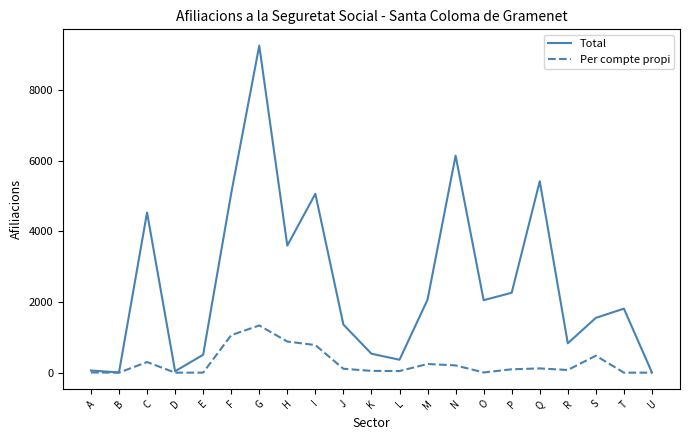

List the series in order of their overall mean, lowest first.

Per compte propi, Total